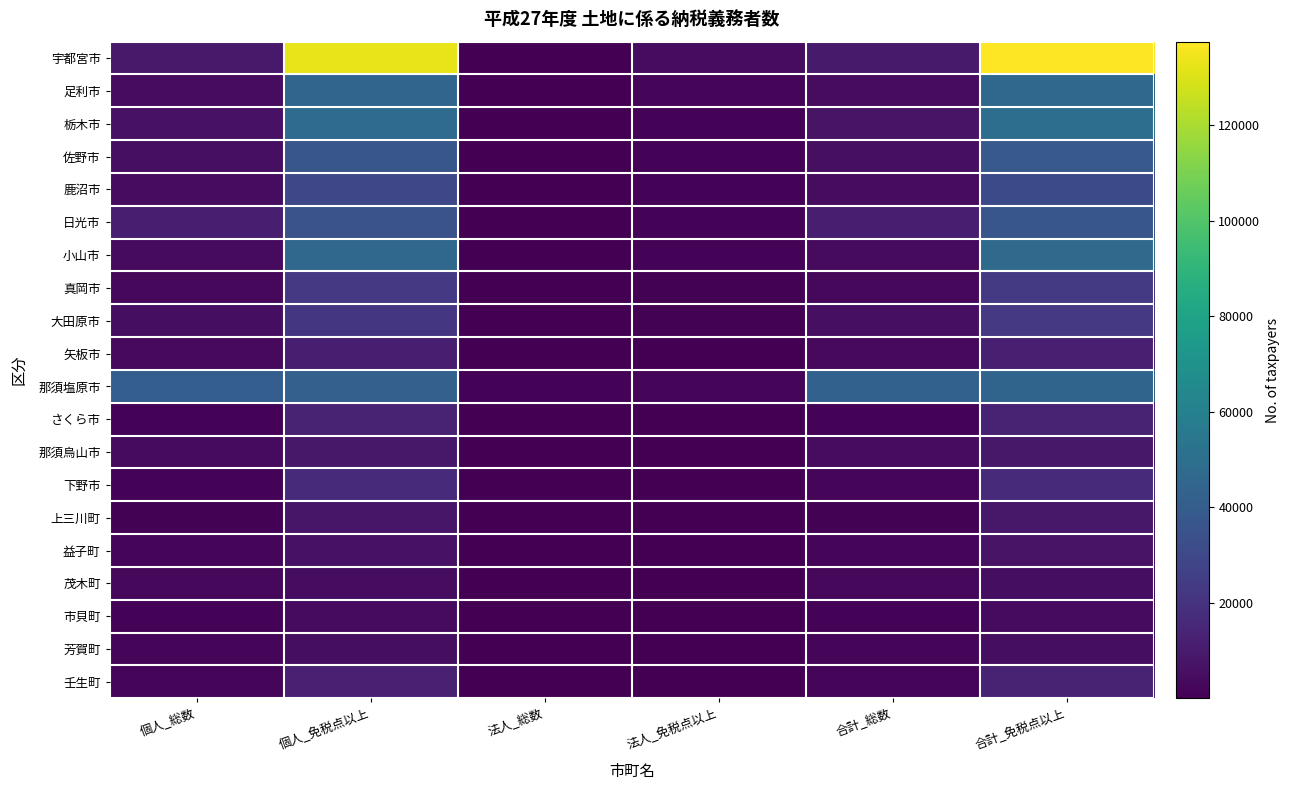

Reading left to right, what are all the values shown in this chart?

宇都宮市: 個人_総数=9514	個人_免税点以上=132803	法人_総数=408	法人_免税点以上=4683	合計_総数=9922	合計_免税点以上=137486
足利市: 個人_総数=4466	個人_免税点以上=44713	法人_総数=172	法人_免税点以上=1773	合計_総数=4638	合計_免税点以上=46486
栃木市: 個人_総数=6980	個人_免税点以上=48259	法人_総数=272	法人_免税点以上=1520	合計_総数=7252	合計_免税点以上=49779
佐野市: 個人_総数=5692	個人_免税点以上=36914	法人_総数=192	法人_免税点以上=1396	合計_総数=5884	合計_免税点以上=38310
鹿沼市: 個人_総数=4520	個人_免税点以上=29652	法人_総数=210	法人_免税点以上=1233	合計_総数=4730	合計_免税点以上=30885
日光市: 個人_総数=11358	個人_免税点以上=35261	法人_総数=454	法人_免税点以上=1501	合計_総数=11812	合計_免税点以上=36762
小山市: 個人_総数=3901	個人_免税点以上=45689	法人_総数=148	法人_免税点以上=1641	合計_総数=4049	合計_免税点以上=47330
真岡市: 個人_総数=2867	個人_免税点以上=22693	法人_総数=60	法人_免税点以上=783	合計_総数=2927	合計_免税点以上=23476
大田原市: 個人_総数=5301	個人_免税点以上=22000	法人_総数=192	法人_免税点以上=832	合計_総数=5493	合計_免税点以上=22832
矢板市: 個人_総数=3276	個人_免税点以上=11440	法人_総数=144	法人_免税点以上=480	合計_総数=3420	合計_免税点以上=11920
那須塩原市: 個人_総数=41175	個人_免税点以上=42354	法人_総数=1435	法人_免税点以上=1926	合計_総数=42610	合計_免税点以上=44280
さくら市: 個人_総数=1484	個人_免税点以上=13018	法人_総数=85	法人_免税点以上=460	合計_総数=1569	合計_免税点以上=13478
那須烏山市: 個人_総数=4255	個人_免税点以上=8645	法人_総数=177	法人_免税点以上=321	合計_総数=4432	合計_免税点以上=8966
下野市: 個人_総数=1617	個人_免税点以上=16331	法人_総数=64	法人_免税点以上=514	合計_総数=1681	合計_免税点以上=16845
上三川町: 個人_総数=1054	個人_免税点以上=8574	法人_総数=38	法人_免税点以上=306	合計_総数=1092	合計_免税点以上=8880
益子町: 個人_総数=1955	個人_免税点以上=6969	法人_総数=92	法人_免税点以上=206	合計_総数=2047	合計_免税点以上=7175
茂木町: 個人_総数=2865	個人_免税点以上=4798	法人_総数=90	法人_免税点以上=129	合計_総数=2955	合計_免税点以上=4927
市貝町: 個人_総数=1479	個人_免税点以上=3882	法人_総数=97	法人_免税点以上=121	合計_総数=1576	合計_免税点以上=4003
芳賀町: 個人_総数=1754	個人_免税点以上=5143	法人_総数=75	法人_免税点以上=191	合計_総数=1829	合計_免税点以上=5334
壬生町: 個人_総数=1916	個人_免税点以上=12631	法人_総数=77	法人_免税点以上=427	合計_総数=1993	合計_免税点以上=13058